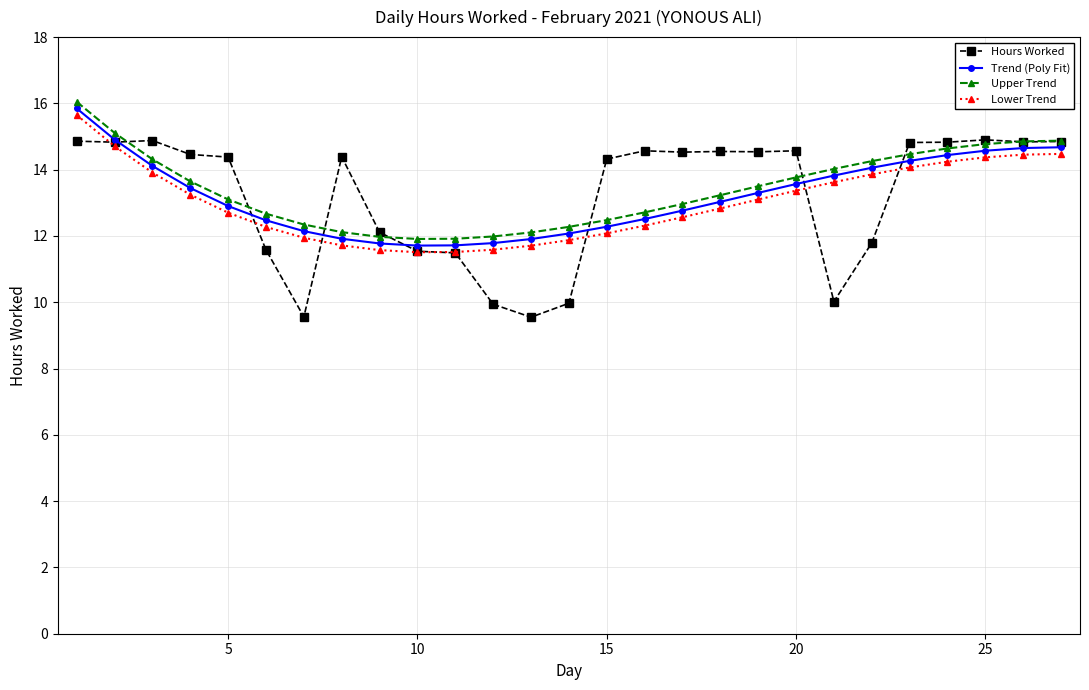

True or false: Trend (Poly Fit) and Lower Trend cross at least once.

False